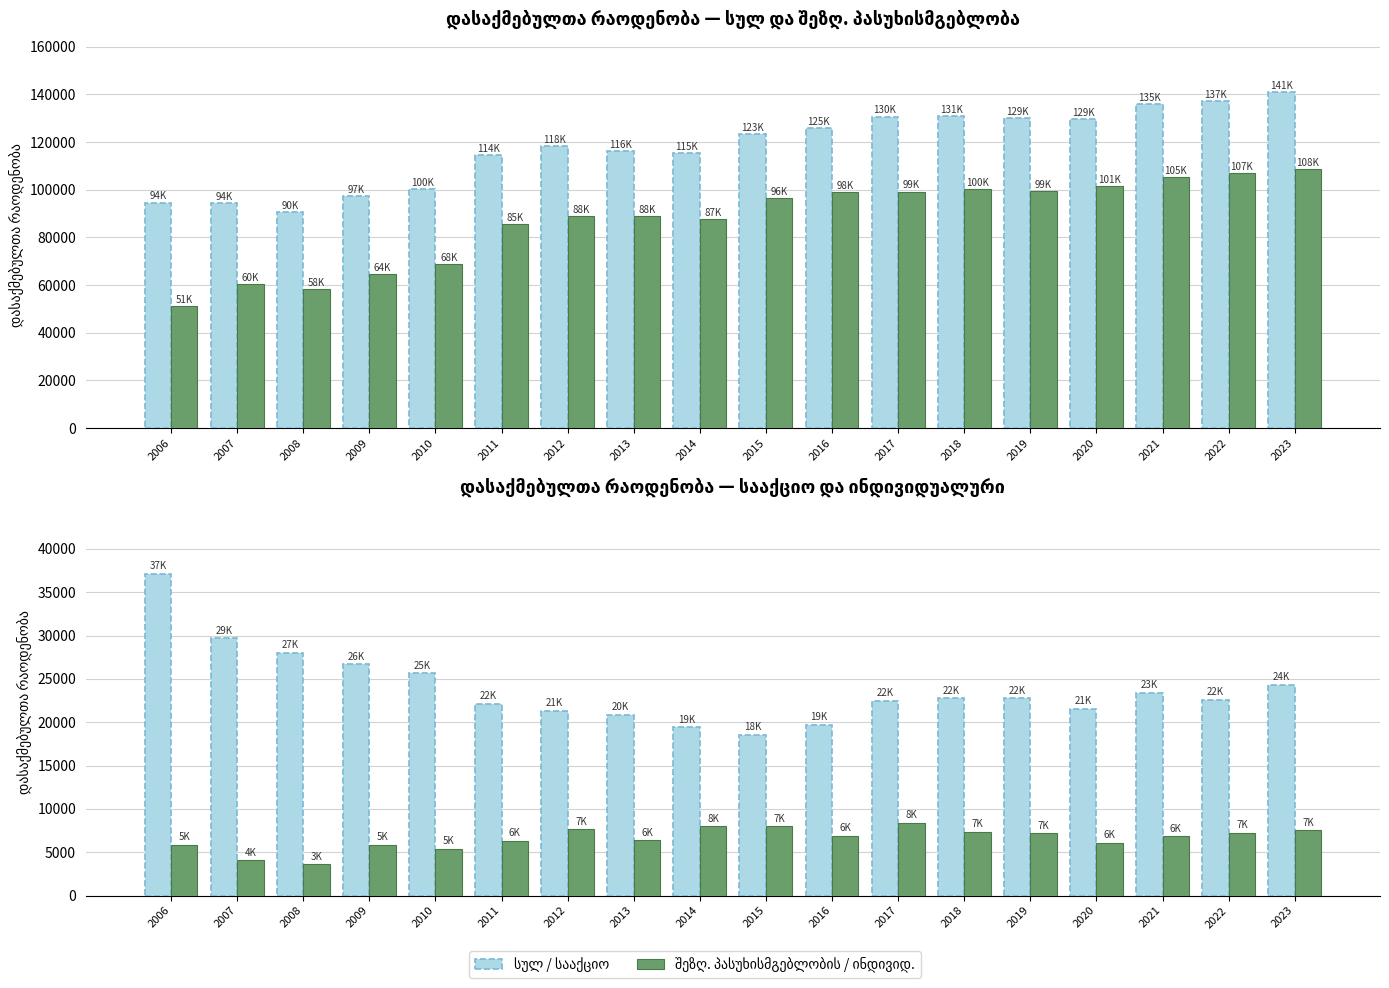

What is the sum of all სულ values?

2126883